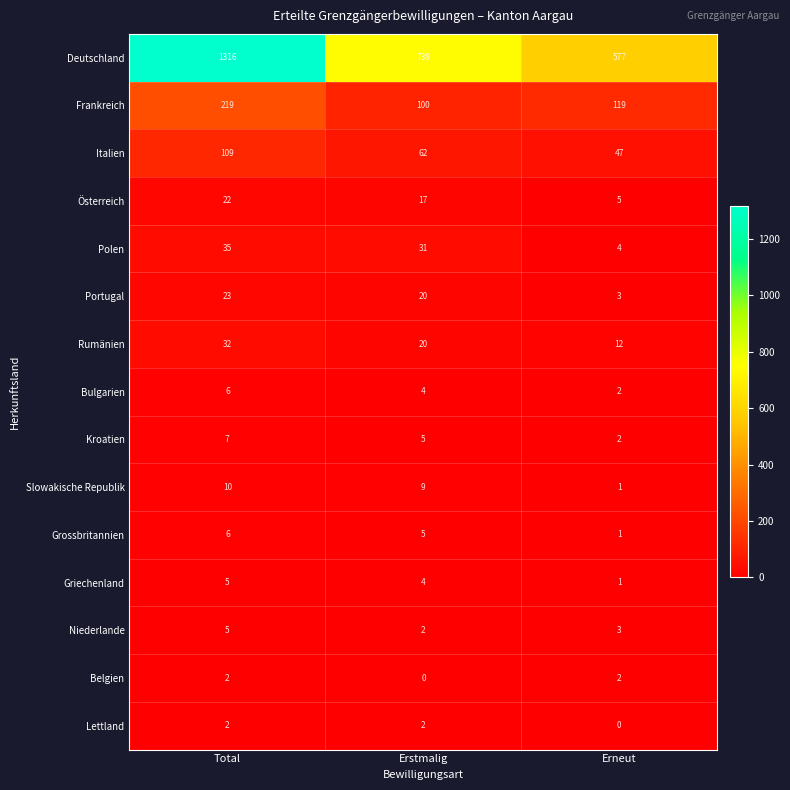

What is the difference between the highest and lowest values at Erneut?

577